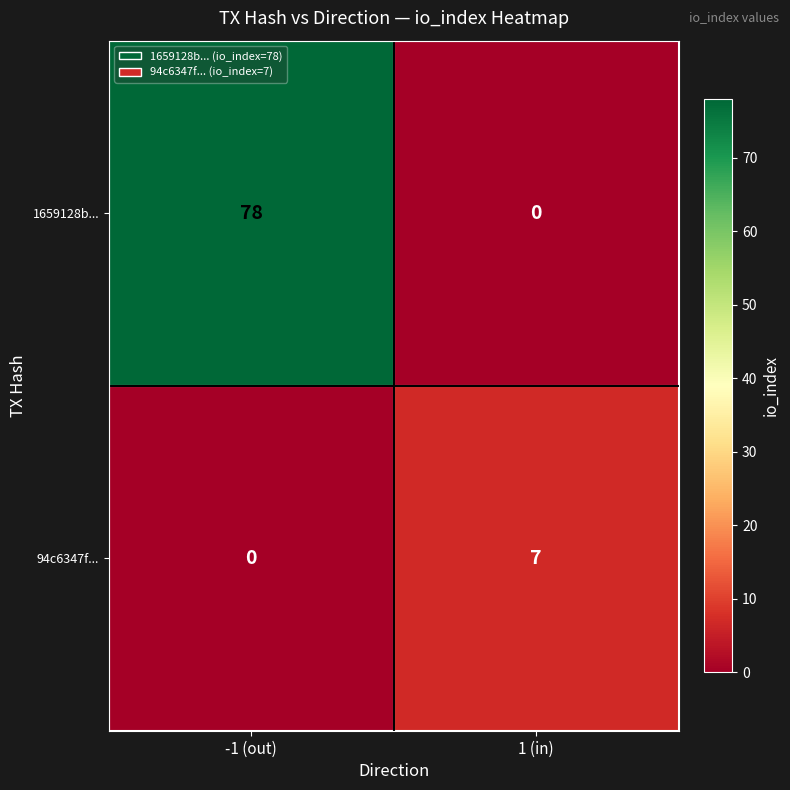

What is the maximum value shown in the chart?

78